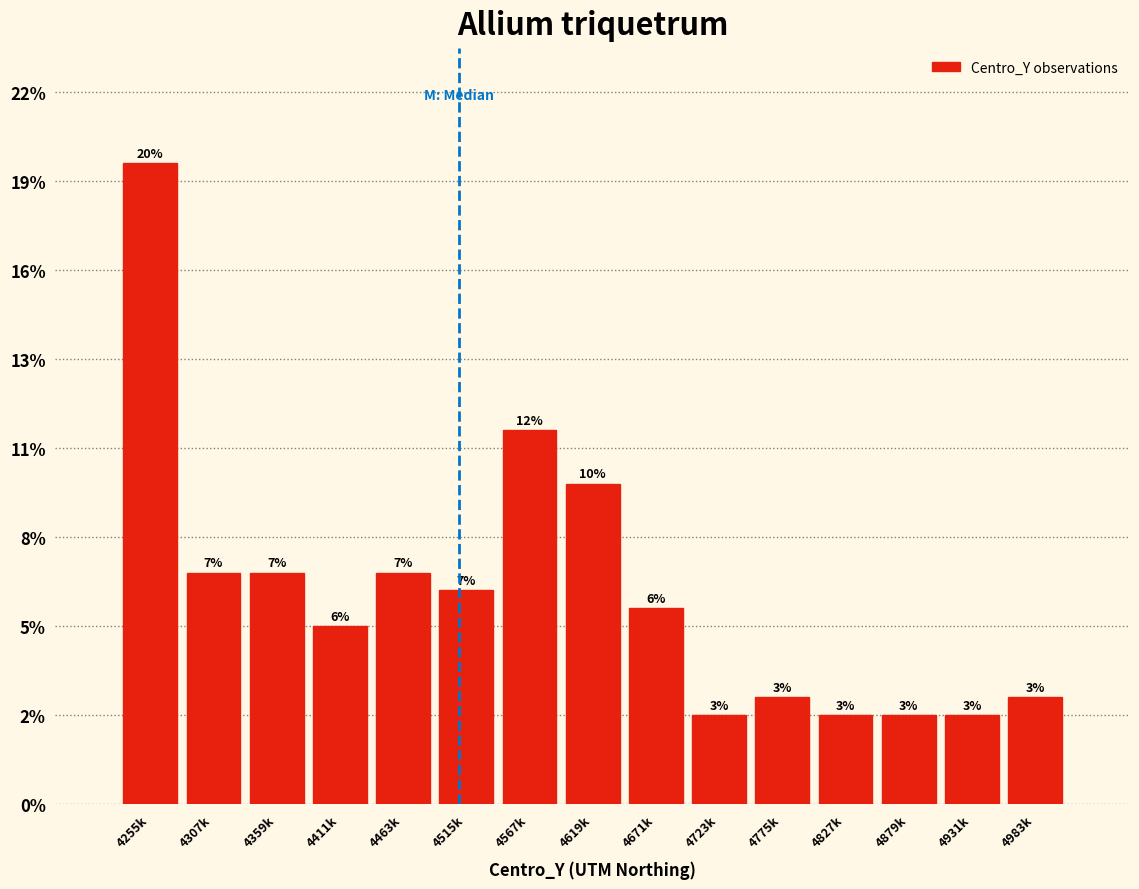

Does the chart contain any negative values?

No